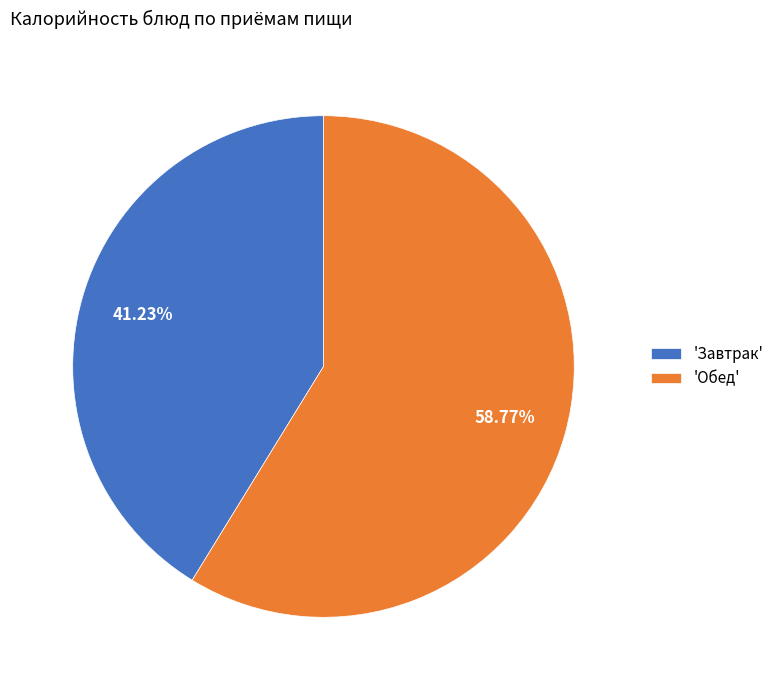

Which slice is the smallest?

'Завтрак'